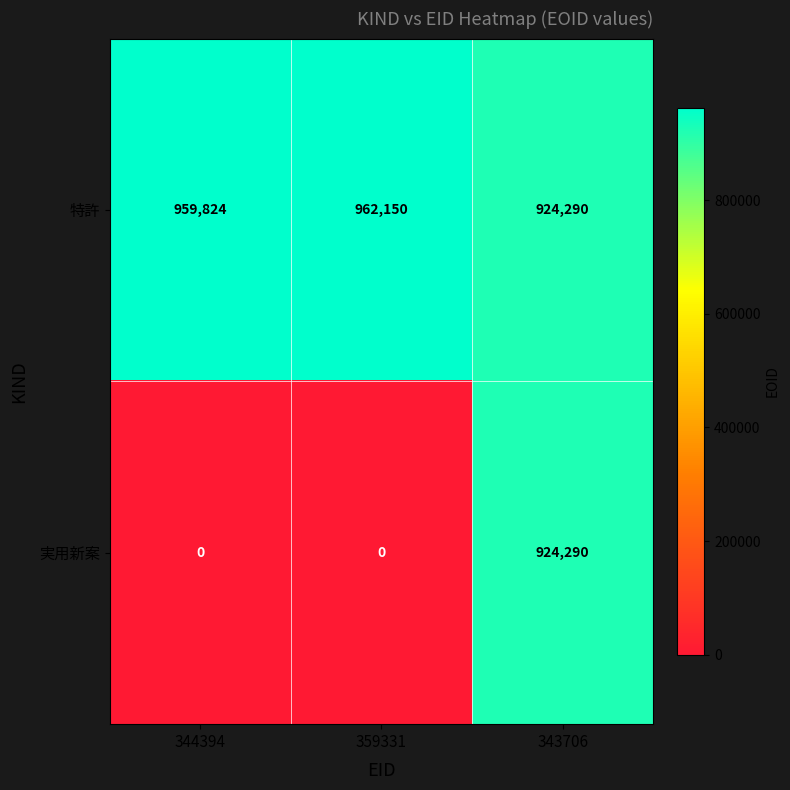

Rank the series by their average value, from lowest to highest.

実用新案, 特許